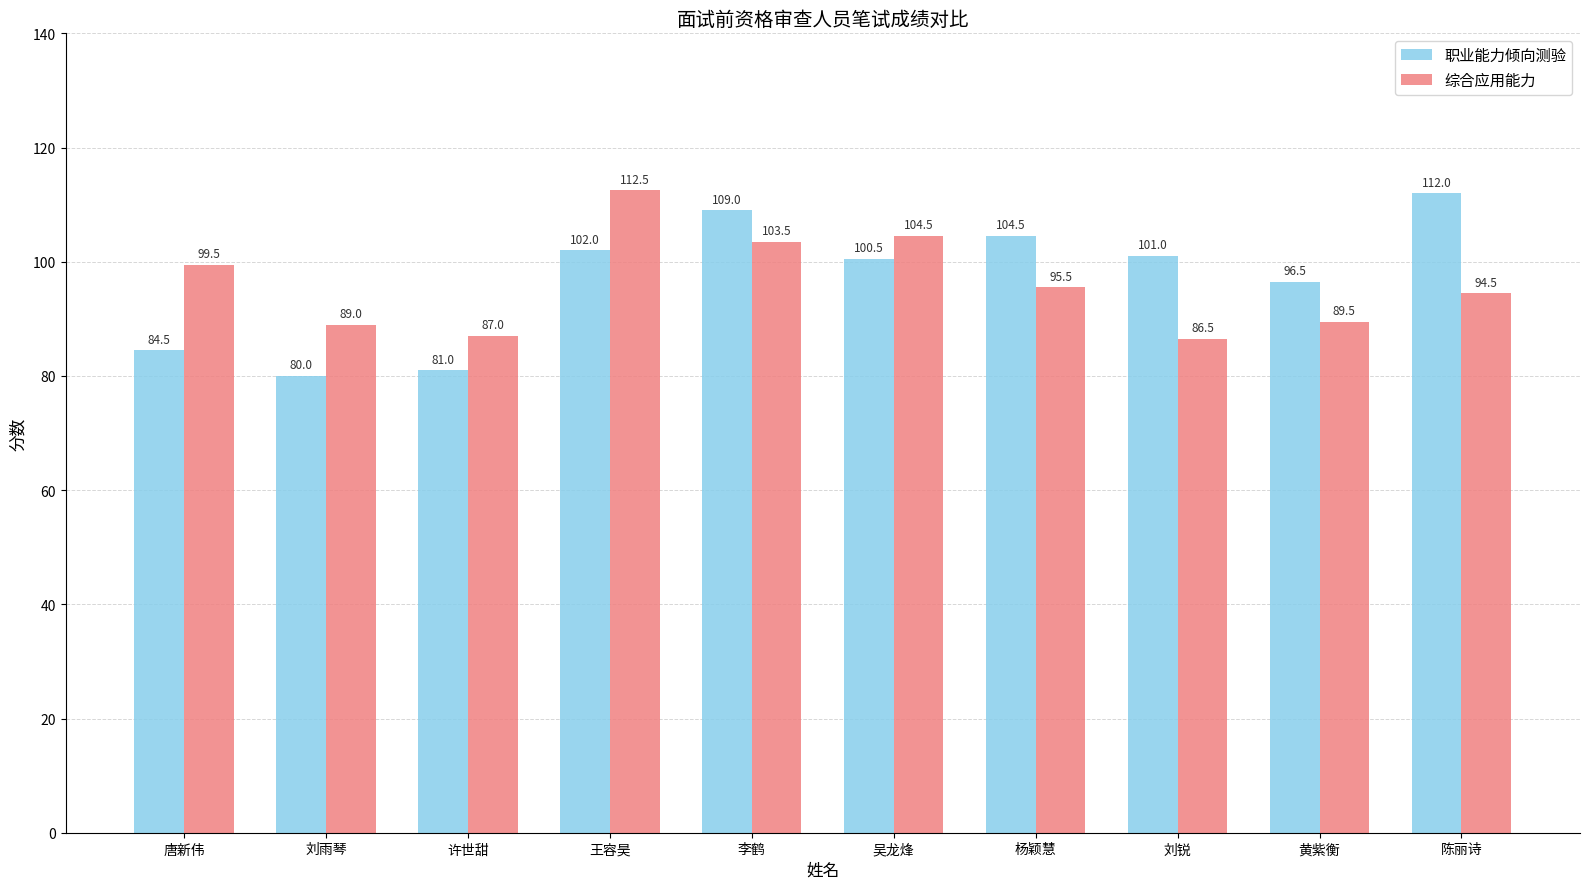

At which category does the chart reach its minimum across all series?

刘雨琴